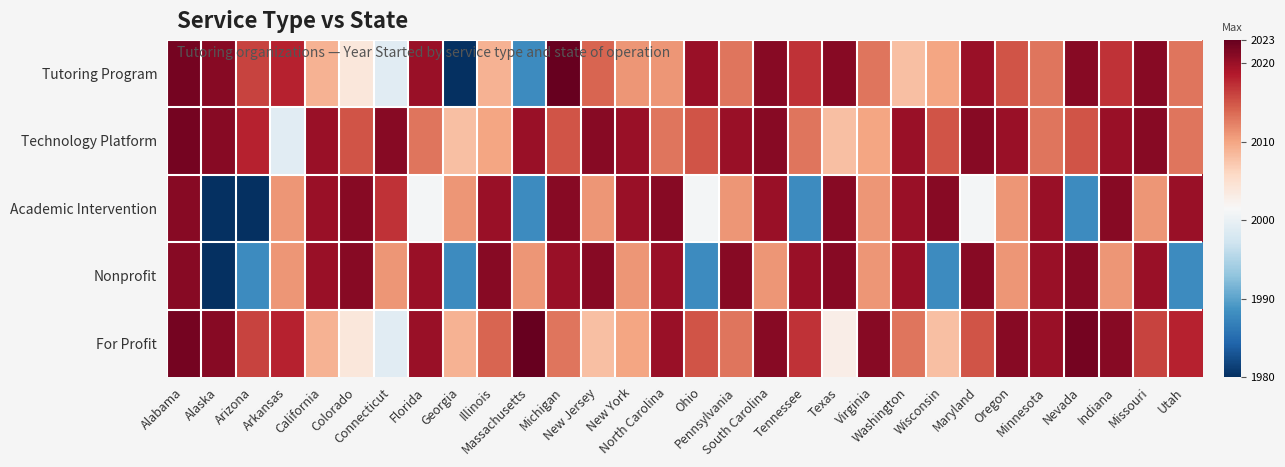

Reading left to right, transcribe all the data shown in this chart.

Tutoring Program: Alabama=2022	Alaska=2021	Arizona=2016	Arkansas=2018	California=2009	Colorado=2004	Connecticut=1999	Florida=2020	Georgia=1980	Illinois=2009	Massachusetts=1988	Michigan=2023	New Jersey=2014	New York=2011	North Carolina=2011	Ohio=2020	Pennsylvania=2013	South Carolina=2021	Tennessee=2017	Texas=2021	Virginia=2013	Washington=2008	Wisconsin=2010	Maryland=2020	Oregon=2015	Minnesota=2013	Nevada=2021	Indiana=2017	Missouri=2021	Utah=2013
Technology Platform: Alabama=2022	Alaska=2021	Arizona=2018	Arkansas=1999	California=2020	Colorado=2015	Connecticut=2021	Florida=2013	Georgia=2008	Illinois=2010	Massachusetts=2020	Michigan=2015	New Jersey=2021	New York=2020	North Carolina=2013	Ohio=2015	Pennsylvania=2020	South Carolina=2021	Tennessee=2013	Texas=2008	Virginia=2010	Washington=2020	Wisconsin=2015	Maryland=2021	Oregon=2020	Minnesota=2013	Nevada=2015	Indiana=2020	Missouri=2021	Utah=2013
Academic Intervention: Alabama=2021	Alaska=1980	Arizona=1980	Arkansas=2011	California=2020	Colorado=2021	Connecticut=2017	Florida=2001	Georgia=2011	Illinois=2020	Massachusetts=1988	Michigan=2021	New Jersey=2011	New York=2020	North Carolina=2021	Ohio=2001	Pennsylvania=2011	South Carolina=2020	Tennessee=1988	Texas=2021	Virginia=2011	Washington=2020	Wisconsin=2021	Maryland=2001	Oregon=2011	Minnesota=2020	Nevada=1988	Indiana=2021	Missouri=2011	Utah=2020
Nonprofit: Alabama=2021	Alaska=1980	Arizona=1988	Arkansas=2011	California=2020	Colorado=2021	Connecticut=2011	Florida=2020	Georgia=1988	Illinois=2021	Massachusetts=2011	Michigan=2020	New Jersey=2021	New York=2011	North Carolina=2020	Ohio=1988	Pennsylvania=2021	South Carolina=2011	Tennessee=2020	Texas=2021	Virginia=2011	Washington=2020	Wisconsin=1988	Maryland=2021	Oregon=2011	Minnesota=2020	Nevada=2021	Indiana=2011	Missouri=2020	Utah=1988
For Profit: Alabama=2022	Alaska=2021	Arizona=2016	Arkansas=2018	California=2009	Colorado=2004	Connecticut=1999	Florida=2020	Georgia=2009	Illinois=2014	Massachusetts=2023	Michigan=2013	New Jersey=2008	New York=2010	North Carolina=2020	Ohio=2015	Pennsylvania=2013	South Carolina=2021	Tennessee=2017	Texas=2003	Virginia=2021	Washington=2013	Wisconsin=2008	Maryland=2015	Oregon=2021	Minnesota=2020	Nevada=2022	Indiana=2021	Missouri=2016	Utah=2018